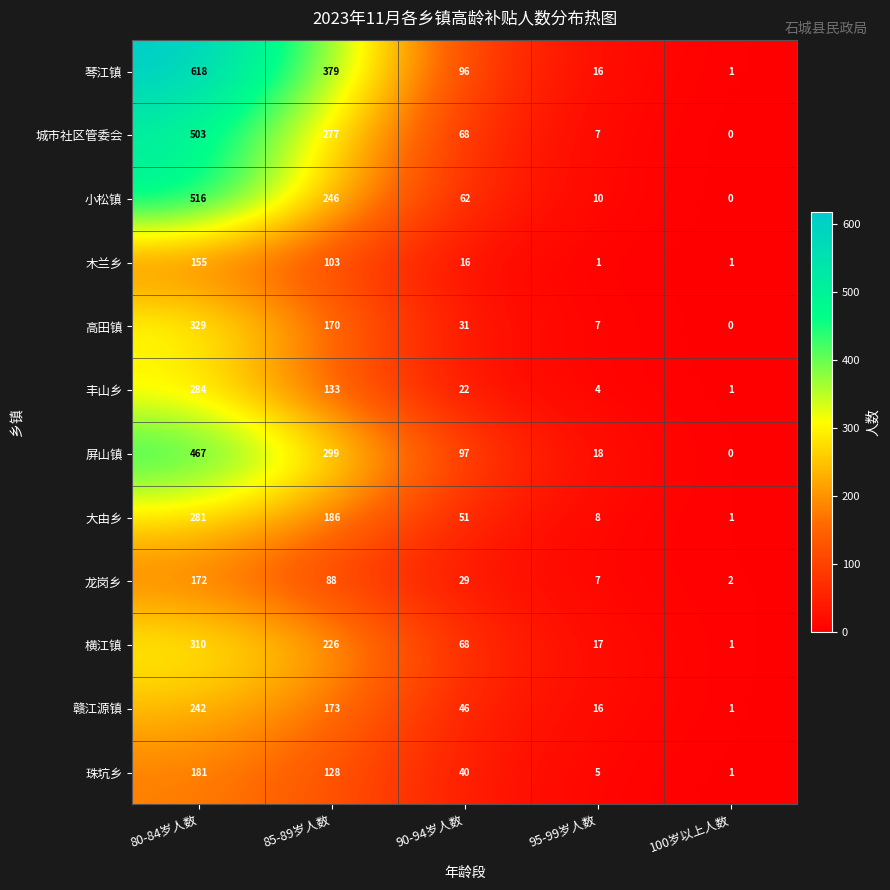

Which label corresponds to the largest value in the chart?

80-84岁人数